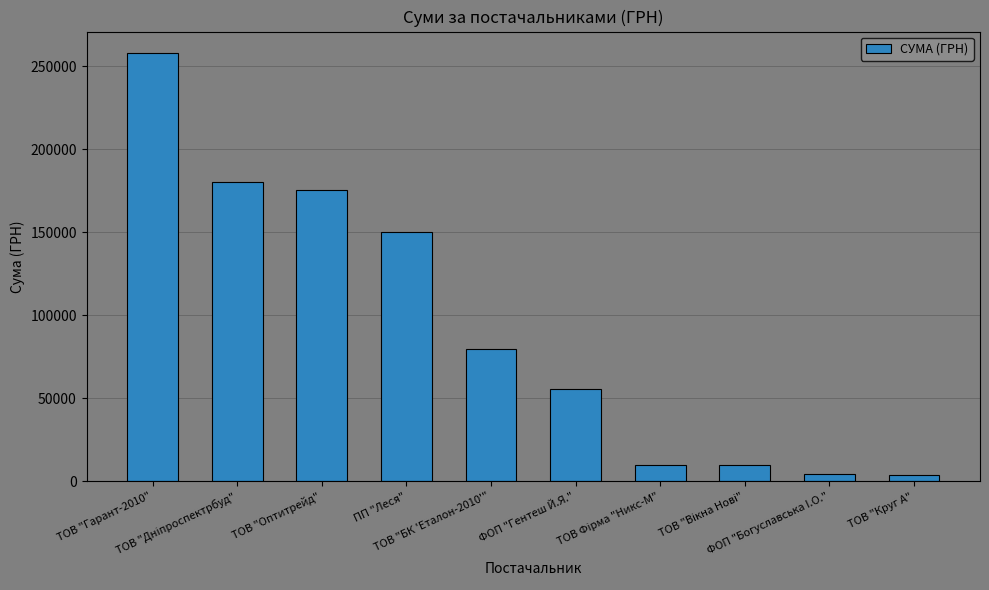

Is it true that the value at ПП "Леся" is 69096.0?

False